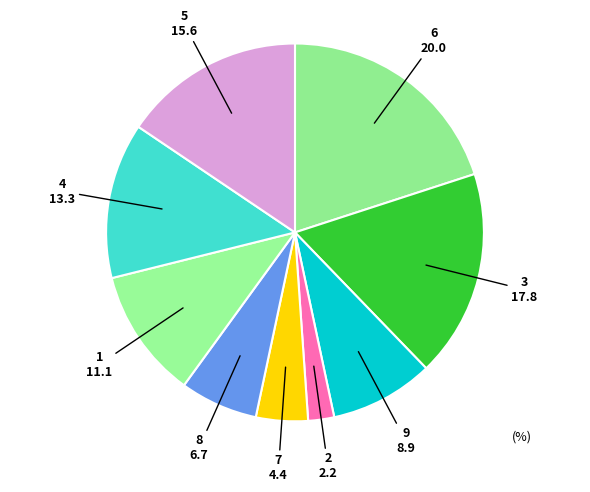

Rank the categories by value from highest to lowest.

6, 3, 5, 4, 1, 9, 8, 7, 2